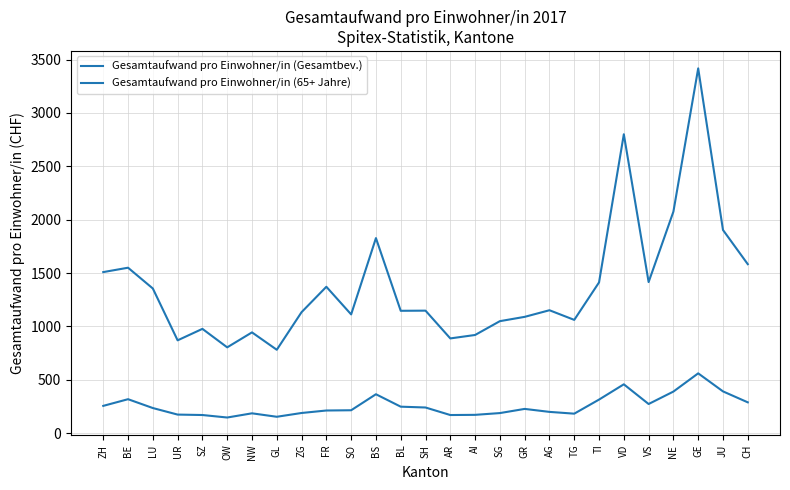

Is the value of Gesamtaufwand pro Einwohner/in (Gesamtbev.) at ZH greater than the value of Gesamtaufwand pro Einwohner/in (65+ Jahre) at AR?

No